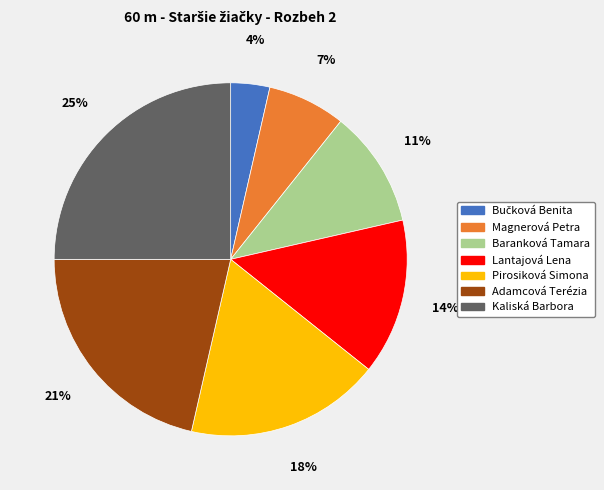

Which has a higher value, Kaliská Barbora or Baranková Tamara?

Kaliská Barbora